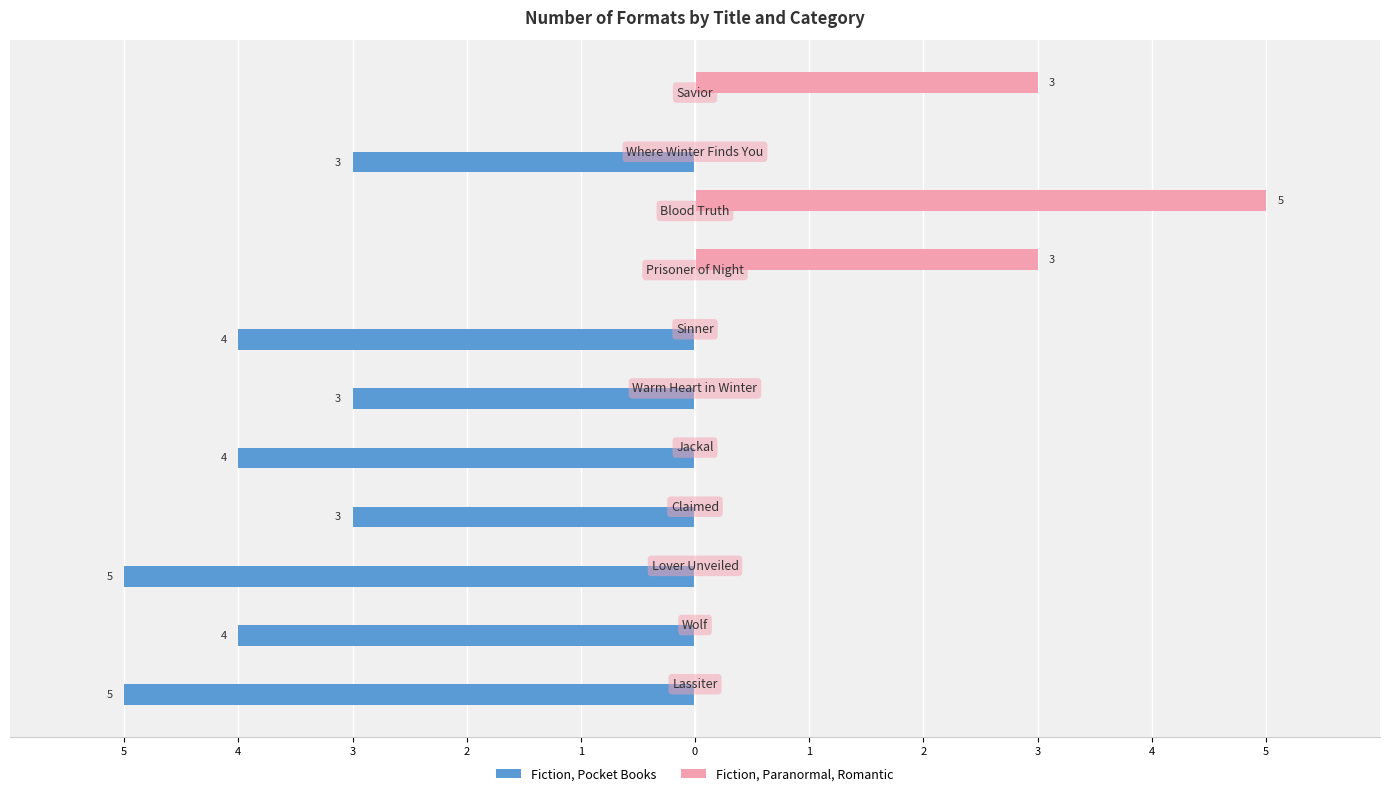

What are all the series names shown in the legend?

Fiction, Pocket Books, Fiction, Paranormal, Romantic